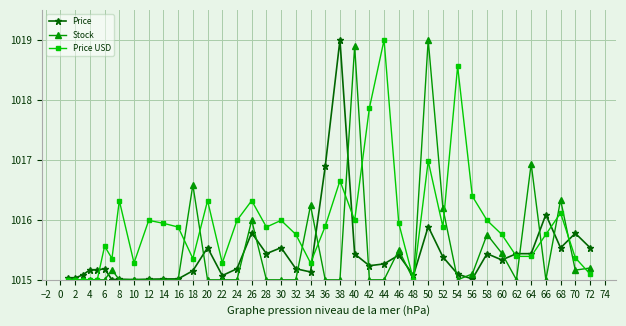

What is the value of the Price USD point at the 28th from the left?

1015.0